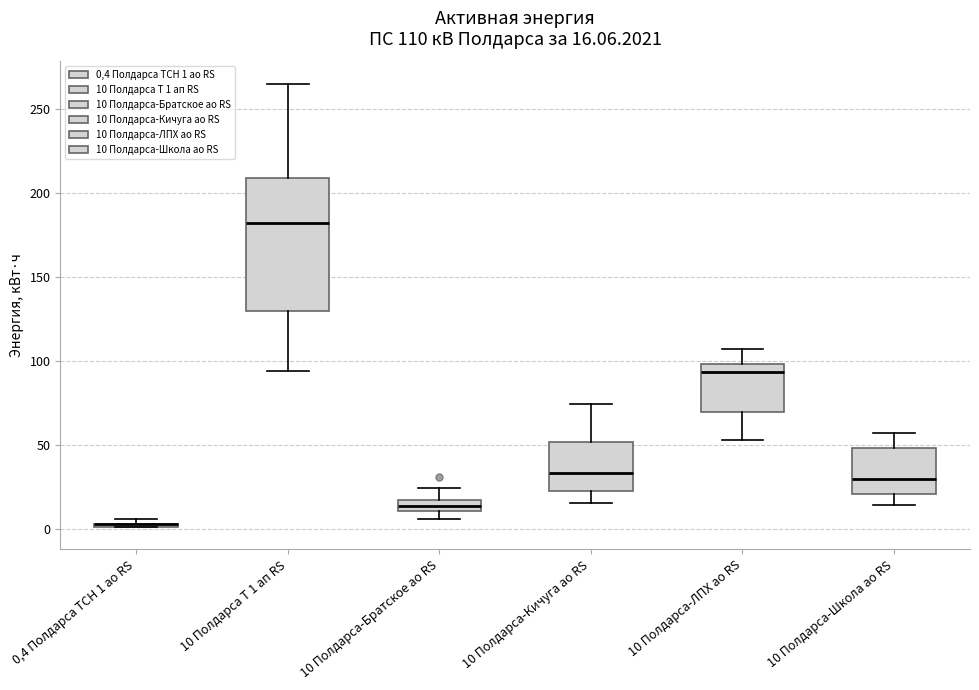

Comparing the boxes themselves (not the whiskers), which one is the tallest?

10 Полдарса Т 1 ап RS